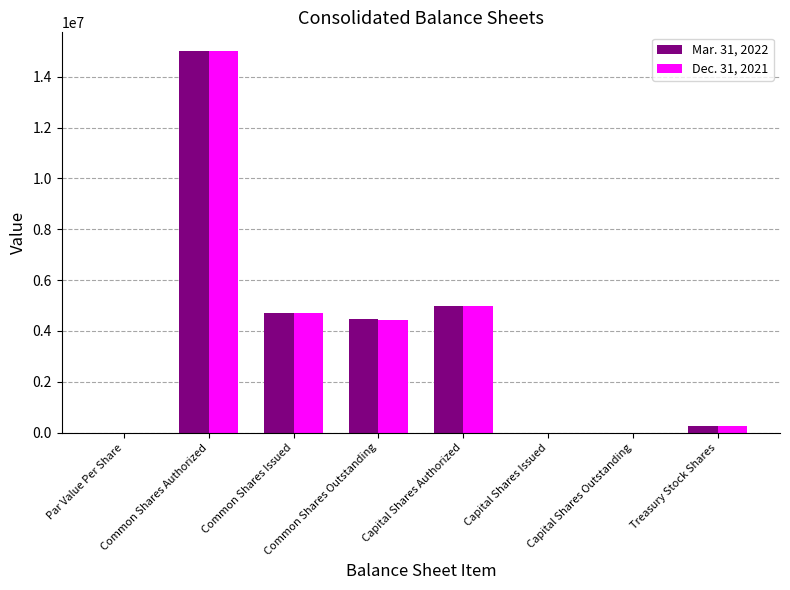

What is the greatest value displayed?

15000000